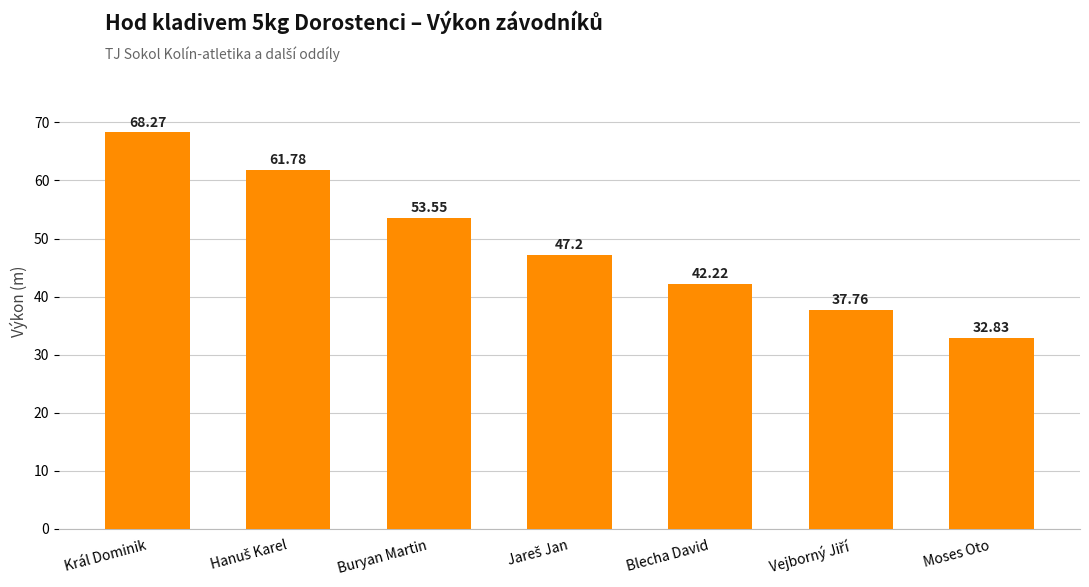

What is the sum of all values?

343.6